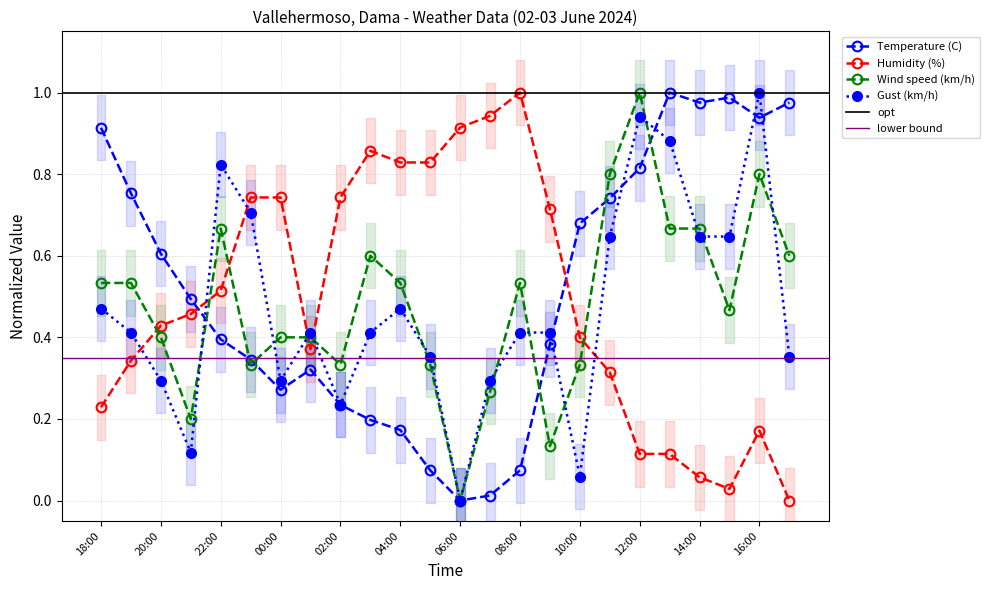

Reading left to right, transcribe all the data shown in this chart.

Temperature (C): 0.9	0.8	0.6	0.5	0.4	0.3	0.3	0.3	0.2	0.2	0.2	0.1	0.0	0.0	0.1	0.4	0.7	0.7	0.8	1.0	1.0	1.0	0.9	1.0
Humidity (%): 0.2	0.3	0.4	0.5	0.5	0.7	0.7	0.4	0.7	0.9	0.8	0.8	0.9	0.9	1.0	0.7	0.4	0.3	0.1	0.1	0.1	0.0	0.2	0.0
Wind speed (km/h): 0.5	0.5	0.4	0.2	0.7	0.3	0.4	0.4	0.3	0.6	0.5	0.3	0.0	0.3	0.5	0.1	0.3	0.8	1.0	0.7	0.7	0.5	0.8	0.6
Gust (km/h): 0.5	0.4	0.3	0.1	0.8	0.7	0.3	0.4	0.2	0.4	0.5	0.4	0.0	0.3	0.4	0.4	0.1	0.6	0.9	0.9	0.6	0.6	1.0	0.4